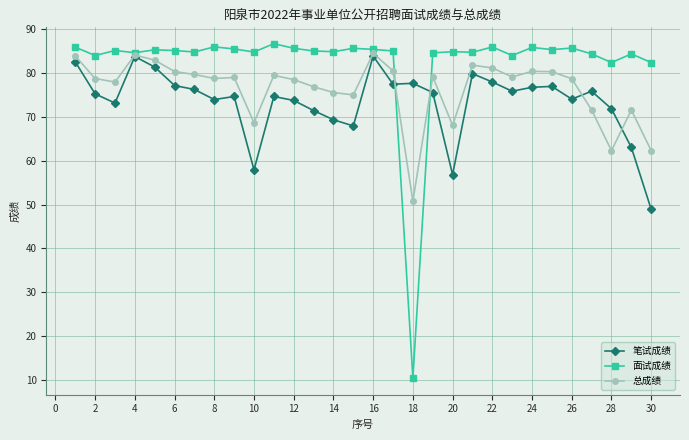

True or false: 笔试成绩 has more than 2 points higher than both neighbors.

True